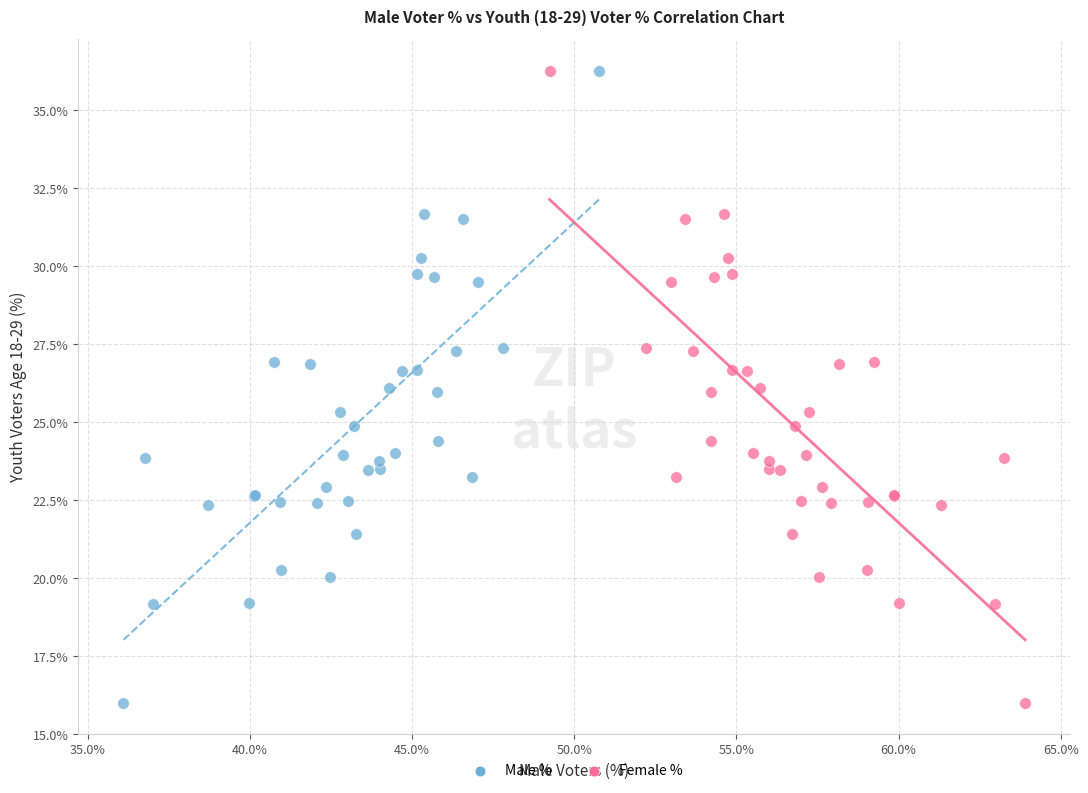

What are all the series names shown in the legend?

Male %, Female %